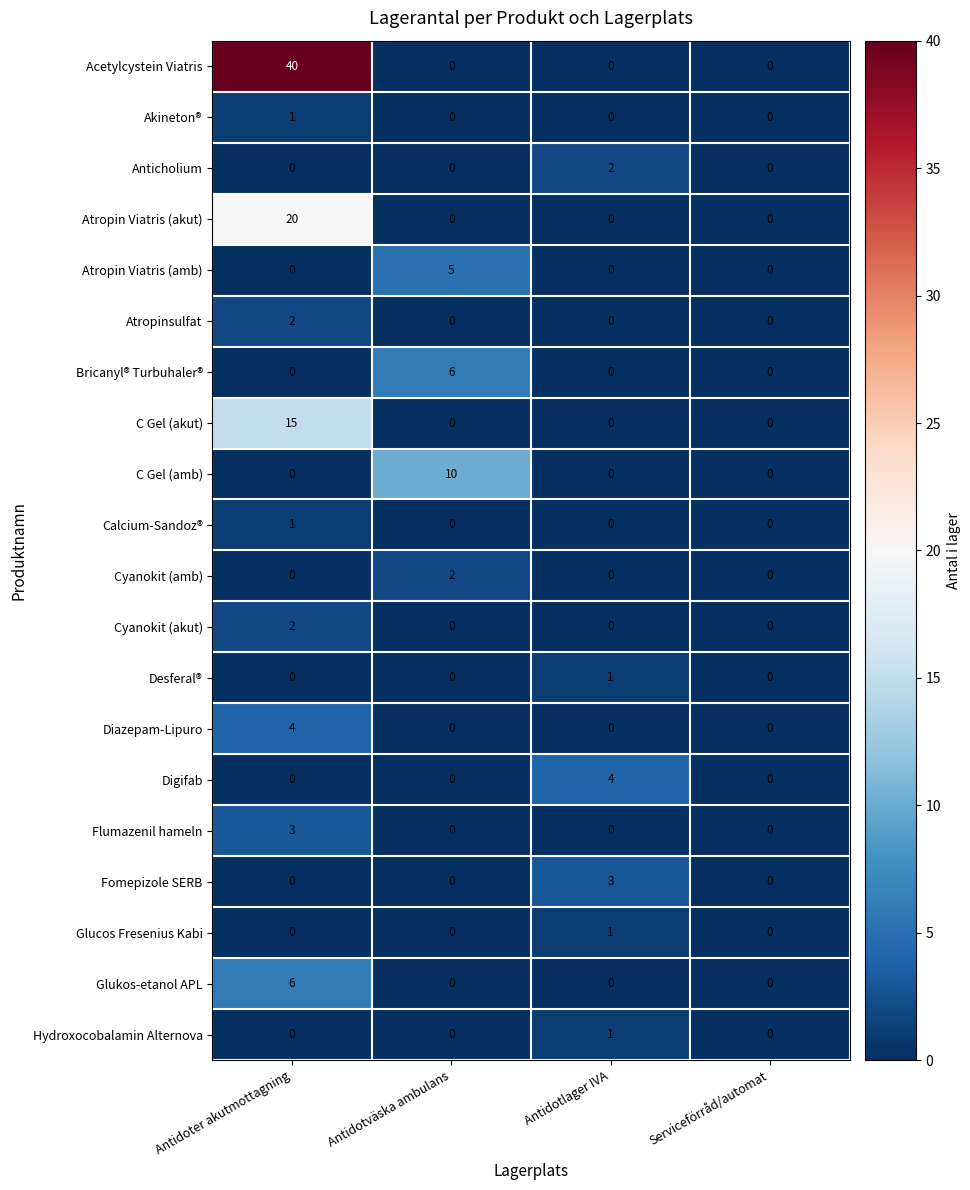

The Akineton® series shows 1 at Antidoter akutmottagning. True or false?

True